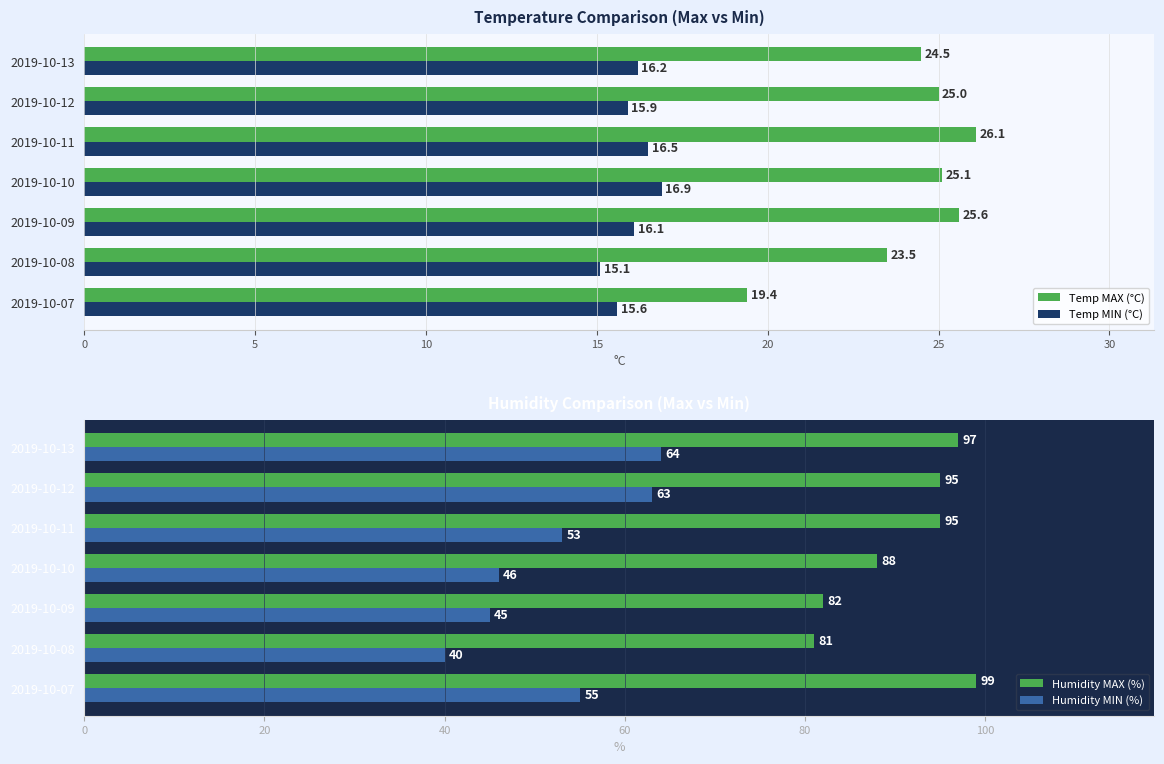

Which series has the largest total across all categories?

Humidity MAX (%)